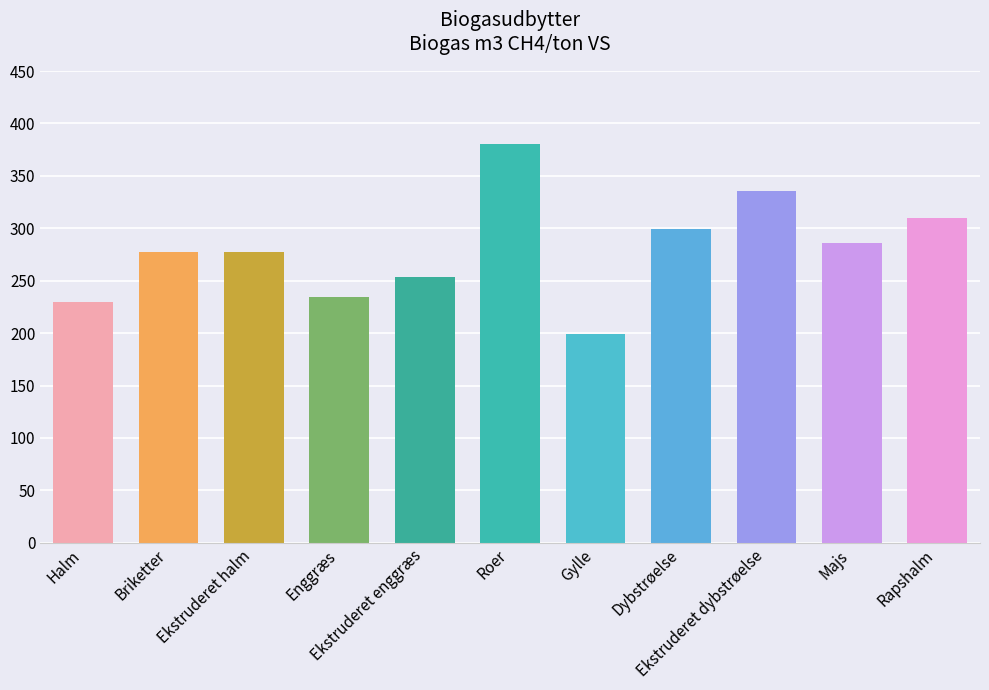

The chart shows a value of 56 at Enggræs. True or false?

False